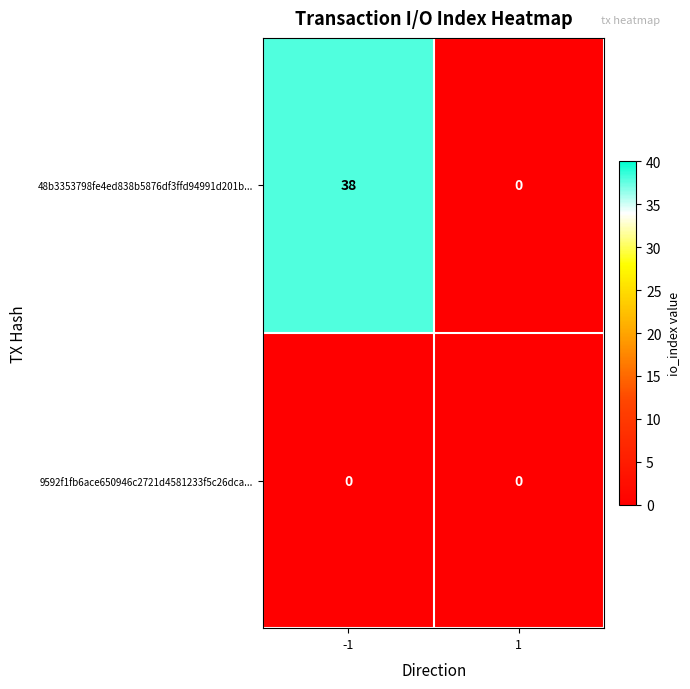

Rank the series by their maximum value, from highest to lowest.

48b3353798fe4ed838b5876df3ffd94991d201b..., 9592f1fb6ace650946c2721d4581233f5c26dca...